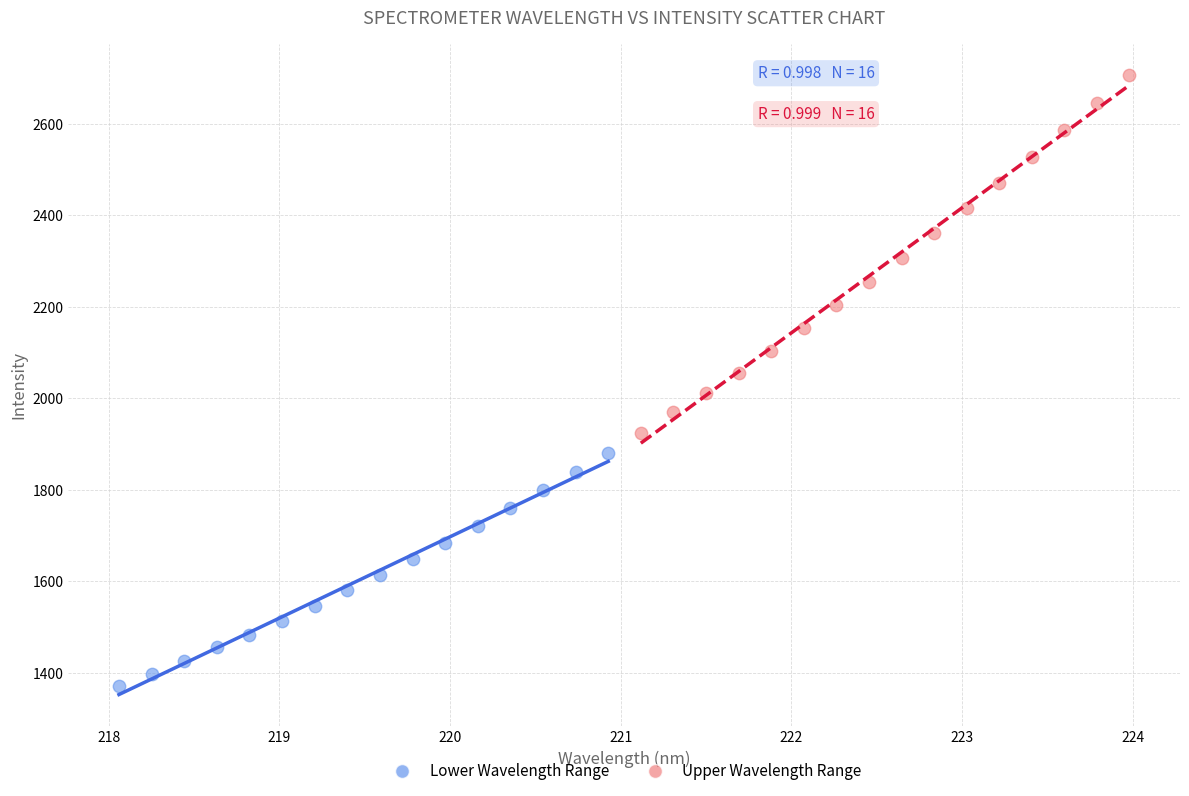

Which series has the largest Y range (max minus min)?

Upper Wavelength Range